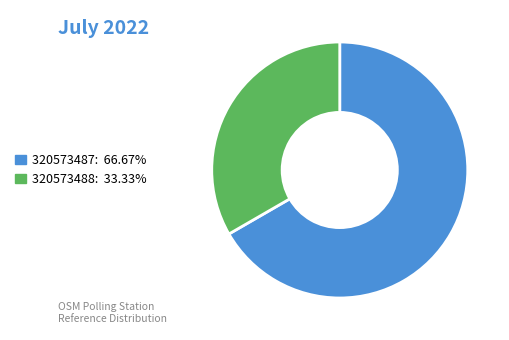

Which has a higher value, 320573488 or 320573487?

320573487